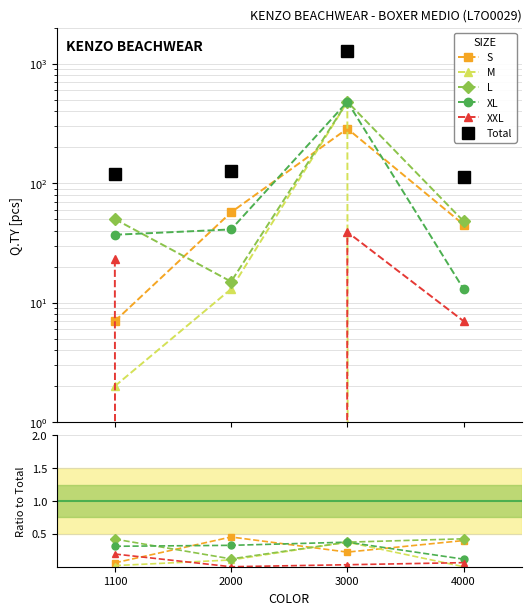

How many interior local valleys does the XXL series have?

1